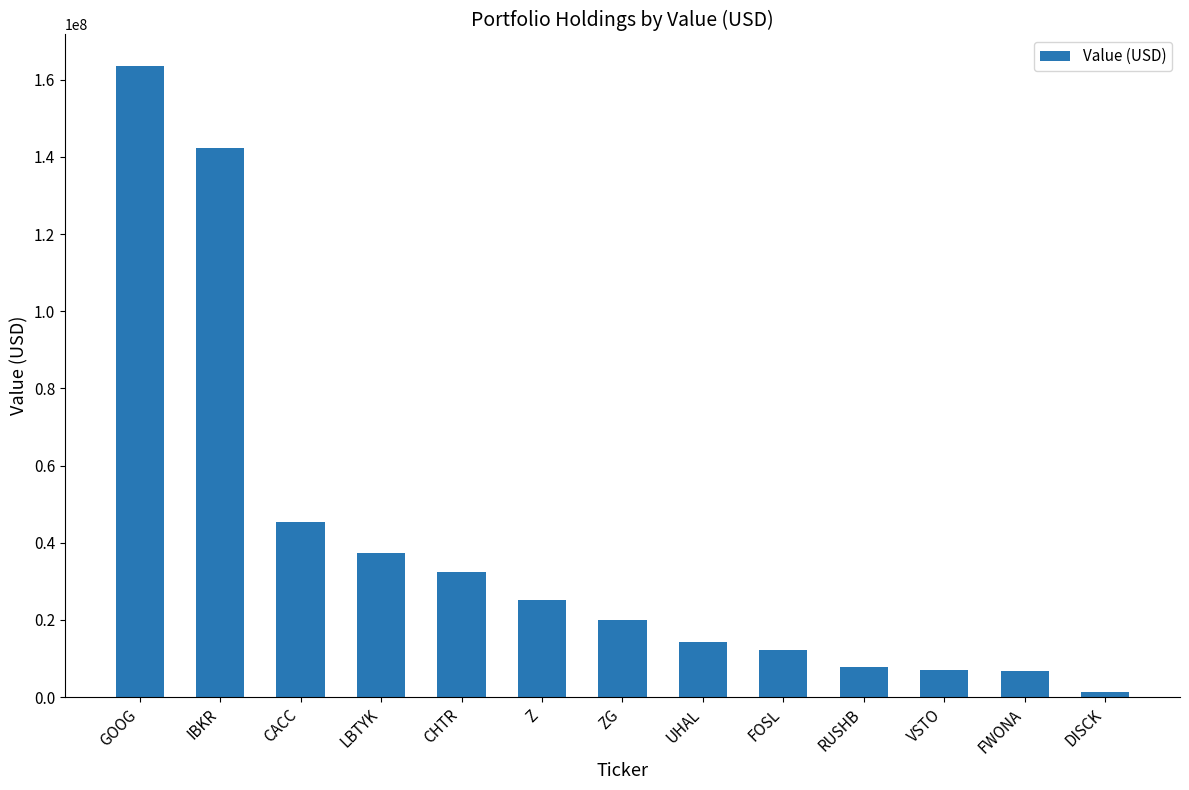

What is the label of the 4th bar from the left?

LBTYK